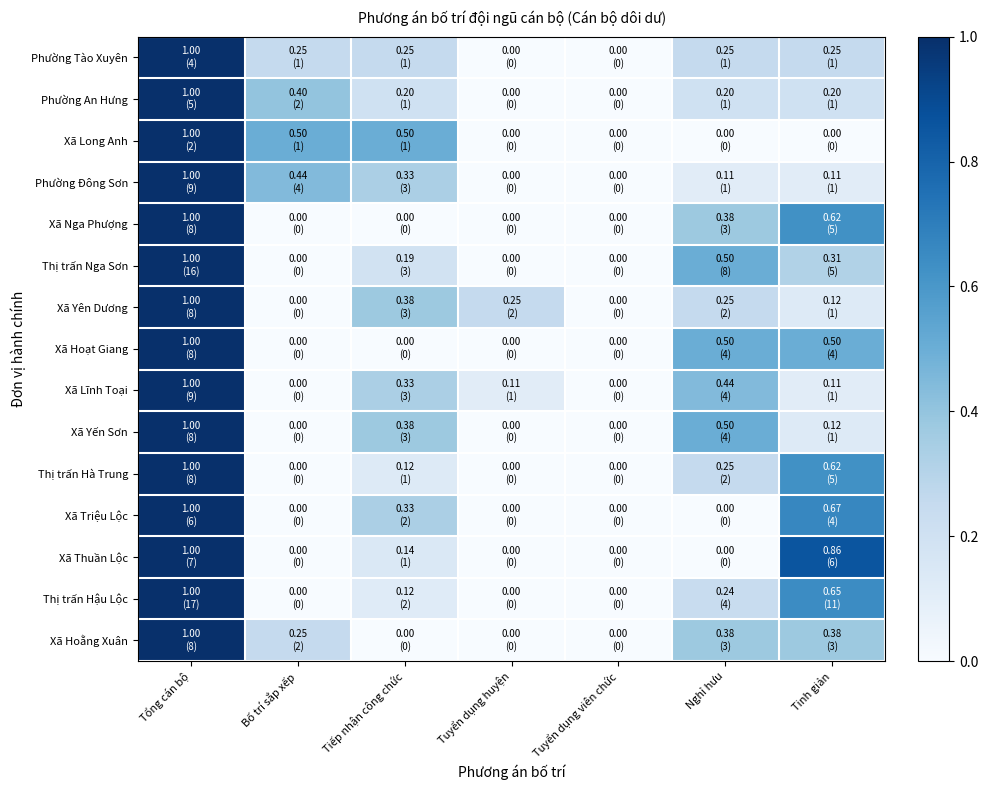

Rank the series by their maximum value, from highest to lowest.

Phường Tào Xuyên, Phường An Hưng, Xã Long Anh, Phường Đông Sơn, Xã Nga Phượng, Thị trấn Nga Sơn, Xã Yên Dương, Xã Hoạt Giang, Xã Lĩnh Toại, Xã Yến Sơn, Thị trấn Hà Trung, Xã Triệu Lộc, Xã Thuần Lộc, Thị trấn Hậu Lộc, Xã Hoằng Xuân